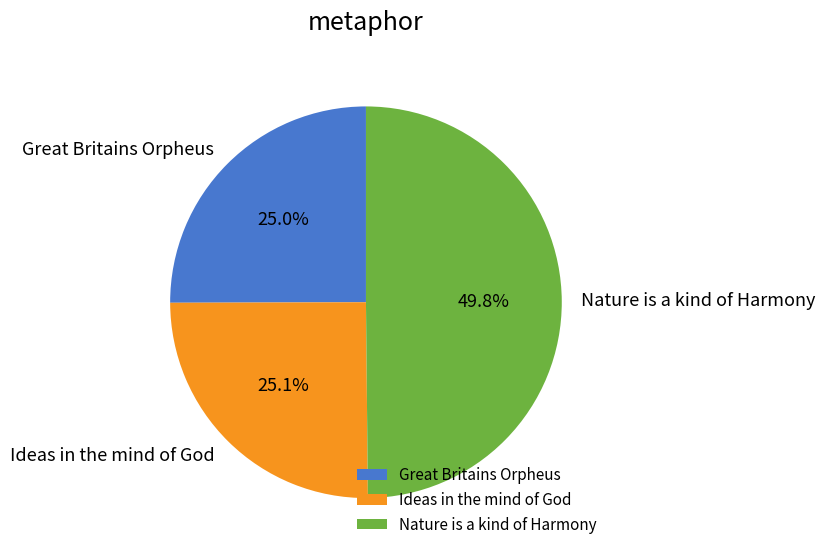

What is the ratio of the value at Great Britains Orpheus to the value at Nature is a kind of Harmony?

0.5